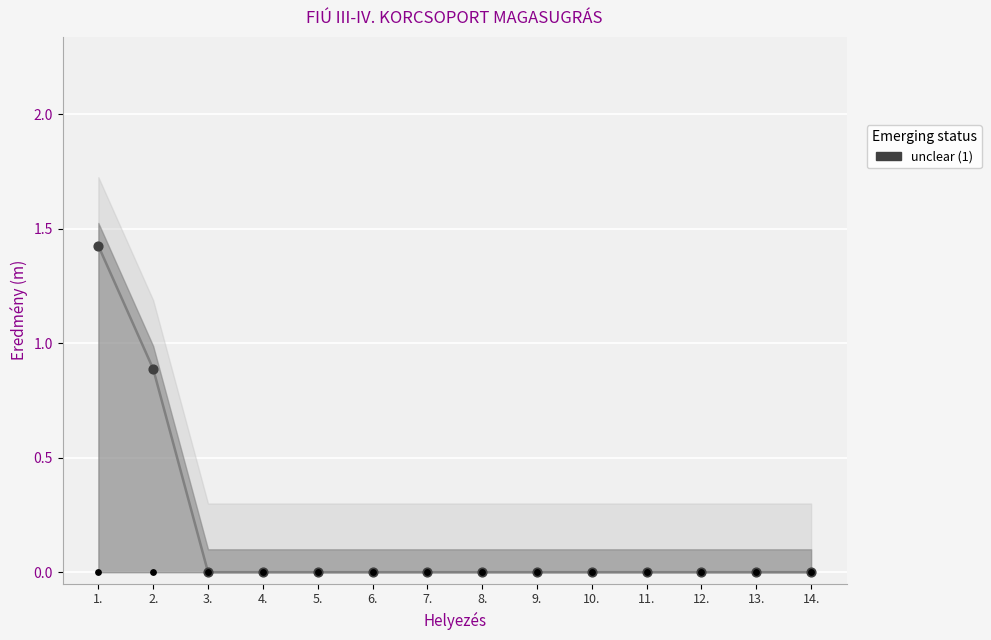

Between 11. and 12., which is larger?

11.